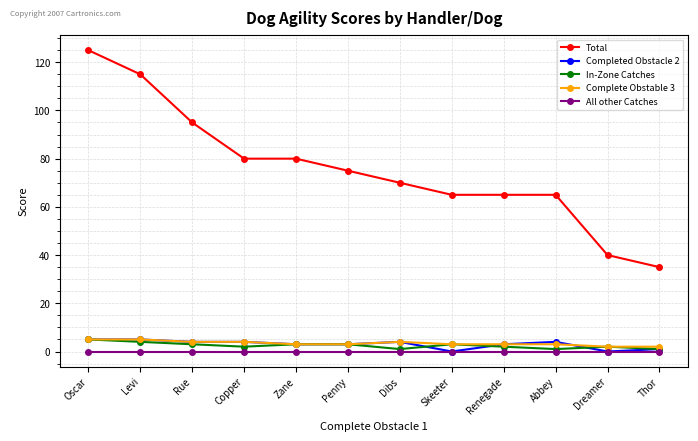

What are all the series names shown in the legend?

Total, Completed Obstacle 2, In-Zone Catches, Complete Obstable 3, All other Catches